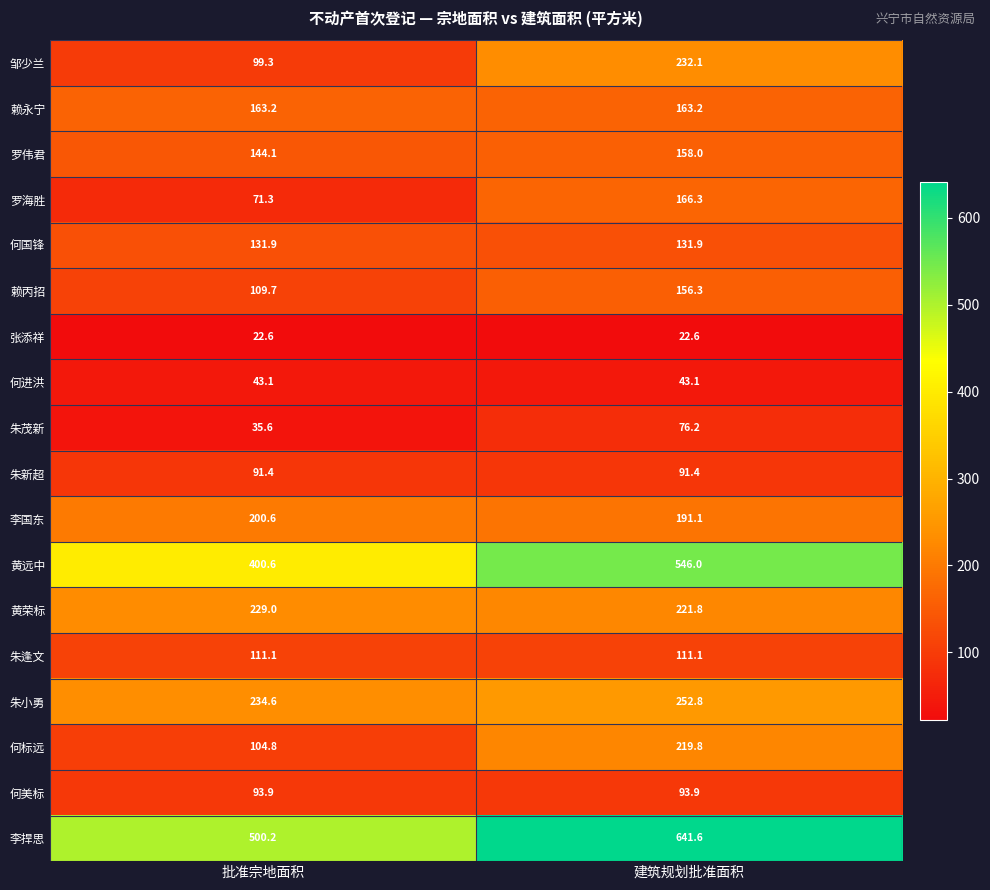

Between 批准宗地面积 and 建筑规划批准面积, which series saw the biggest shift?

黄远中